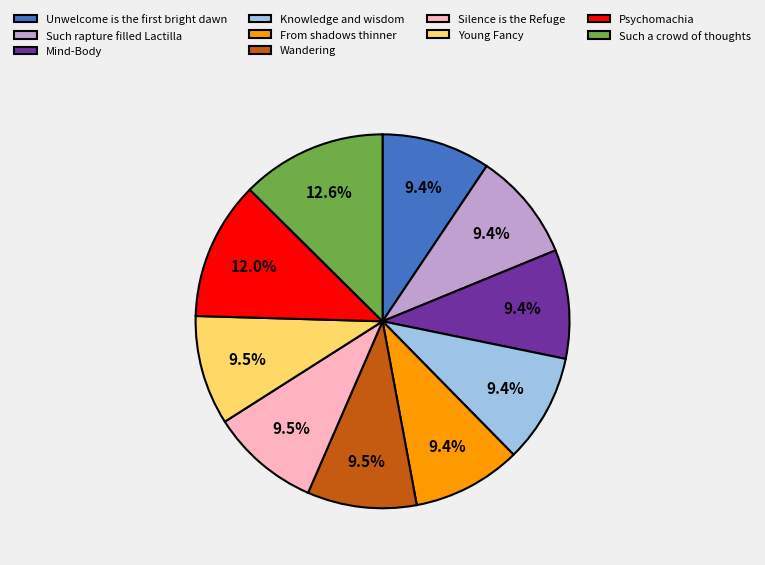

To the nearest percent, what percentage of the pie is Mind-Body?

9%